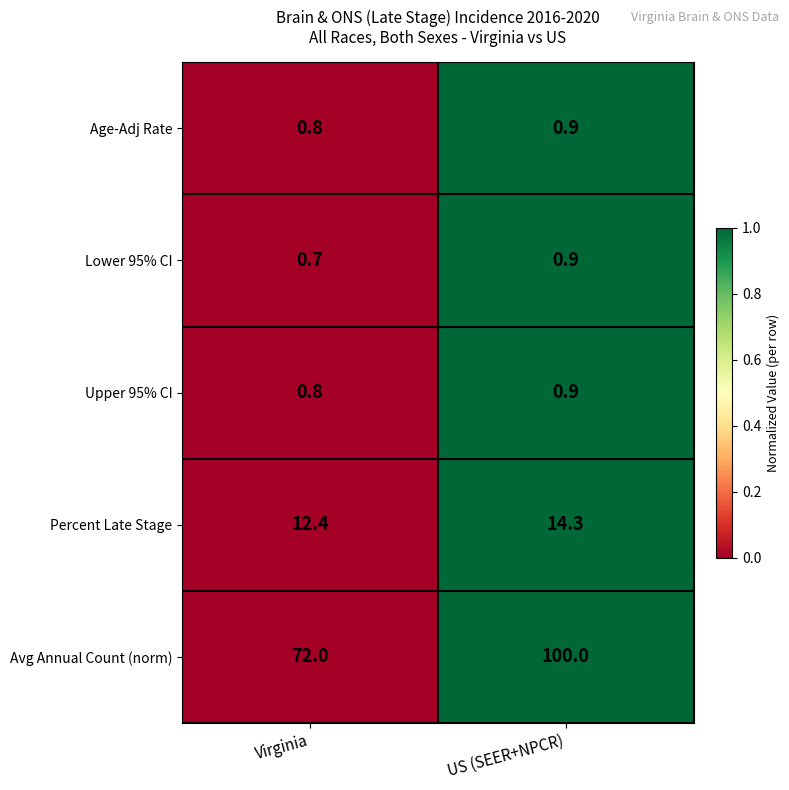

Is the value of Lower 95% CI at Virginia greater than the value of Upper 95% CI at US (SEER+NPCR)?

No